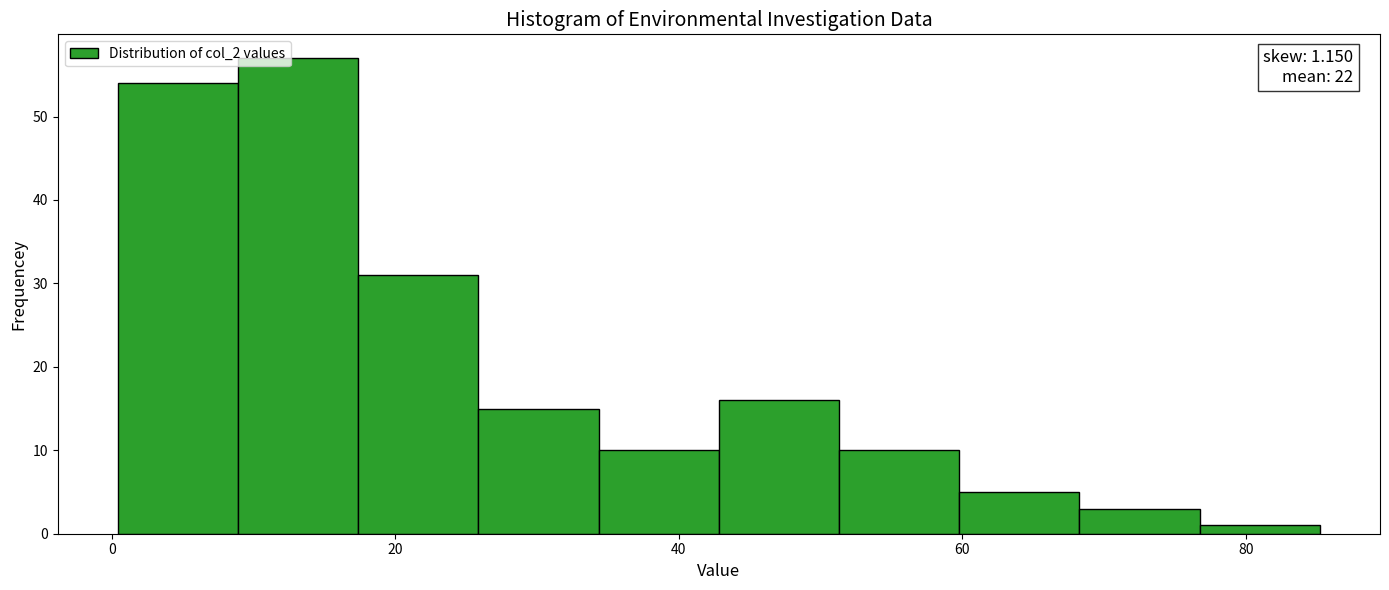

Over which range of the x-axis is the bar tallest?

8 to 18